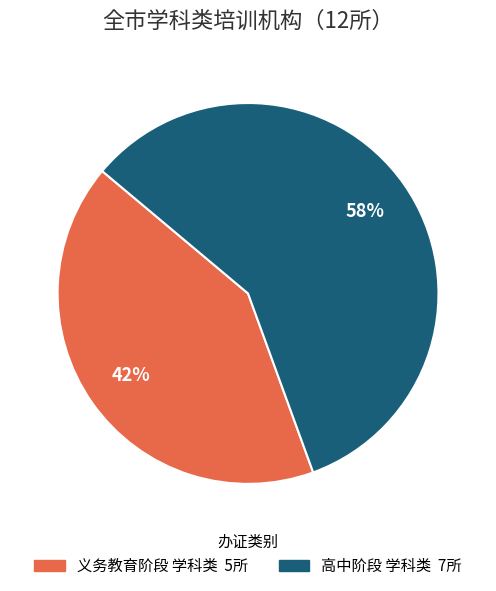

Do 义务教育阶段 学科类 and 高中阶段 学科类 together represent more than half of the pie?

Yes